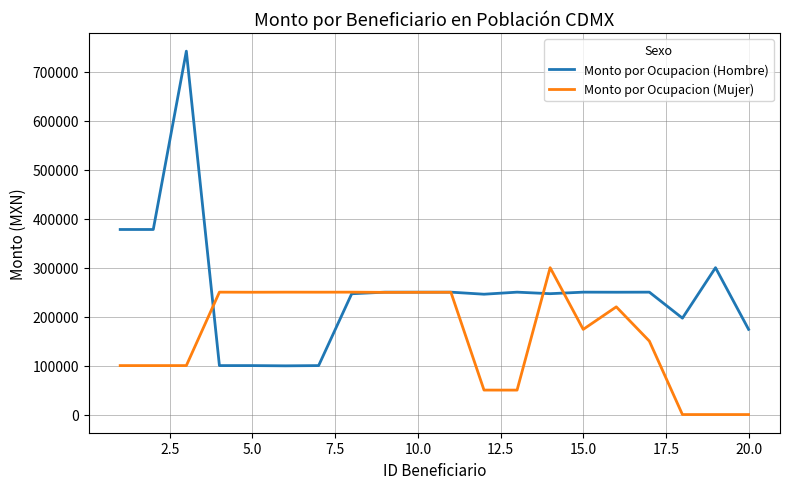

What is the maximum value for Monto por Ocupacion (Hombre)?

742235